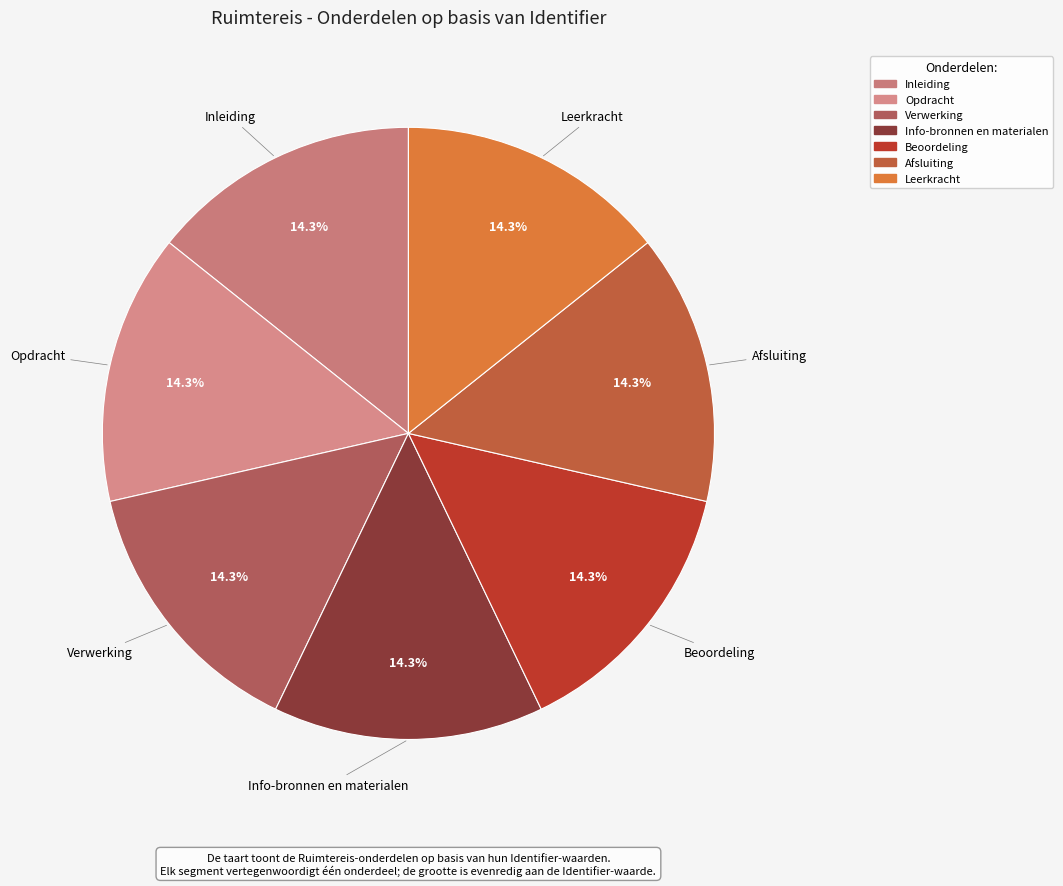

What portion of the pie excludes Beoordeling?

85.7%